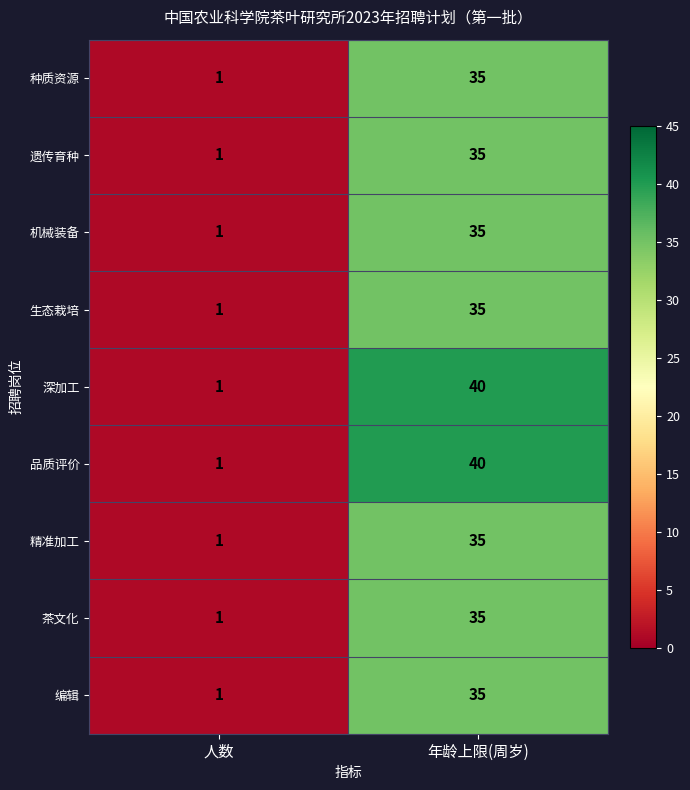

What is the average value of the 茶文化 series?

18